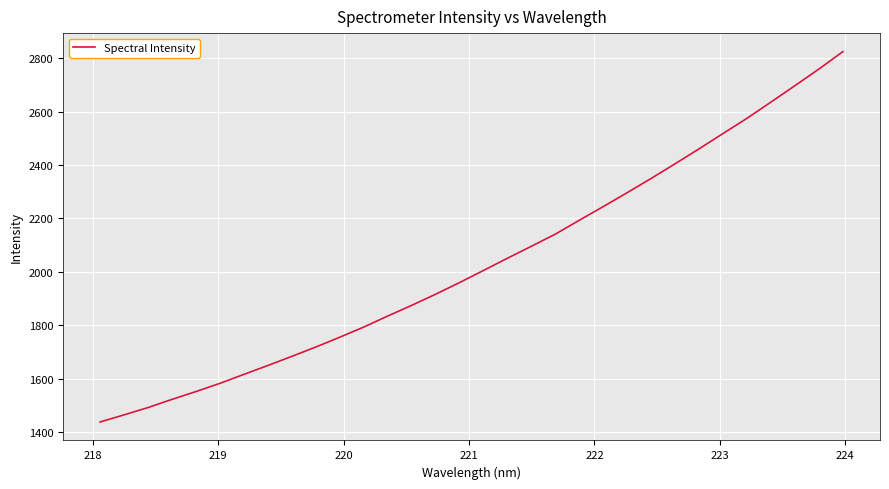

What is the greatest value displayed?

2825.5